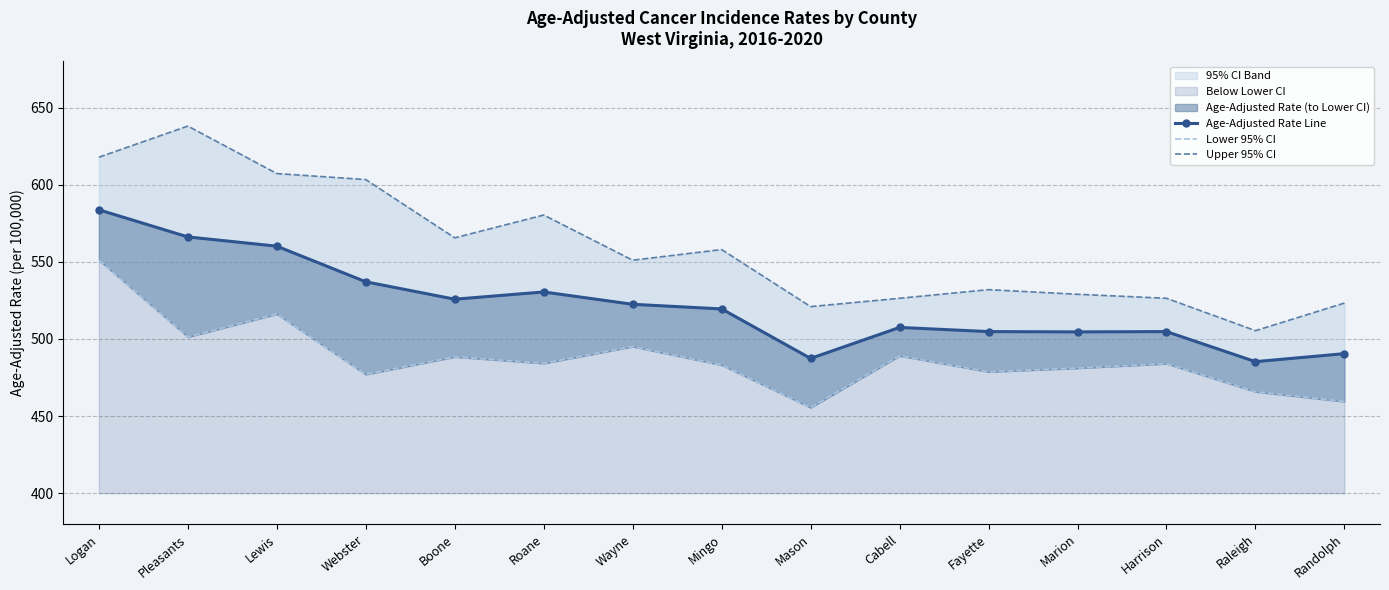

What is the difference between the highest and lowest values at Harrison?

42.4